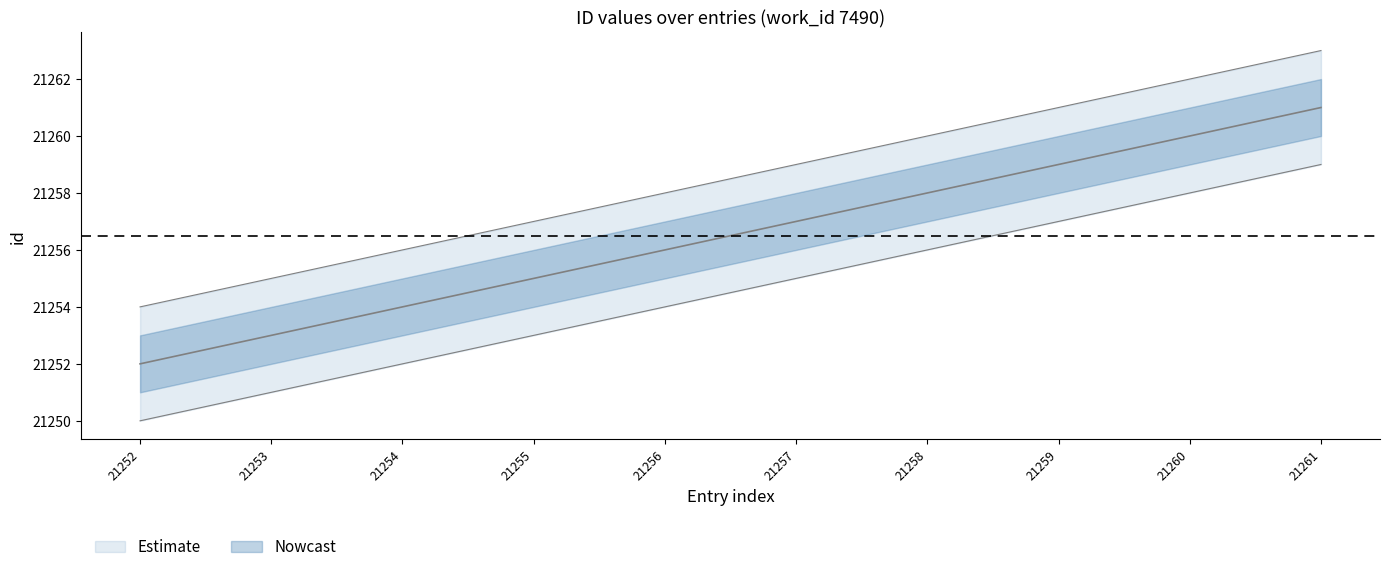

What is the value of the id_center point at the 4th from the left?

21255